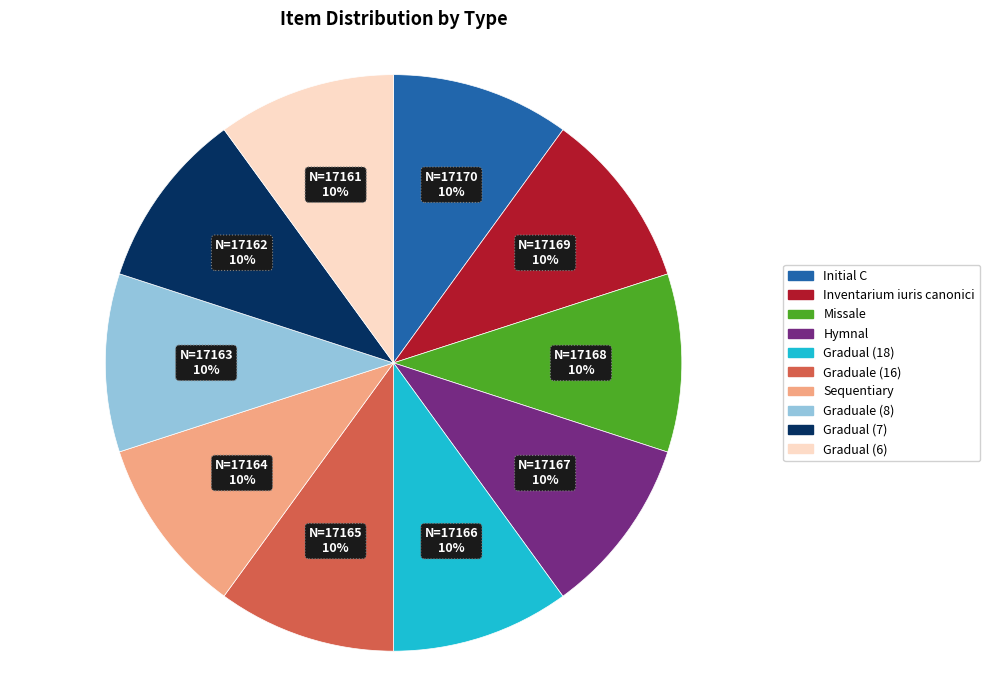

To the nearest percent, what is the average slice percentage?

10%